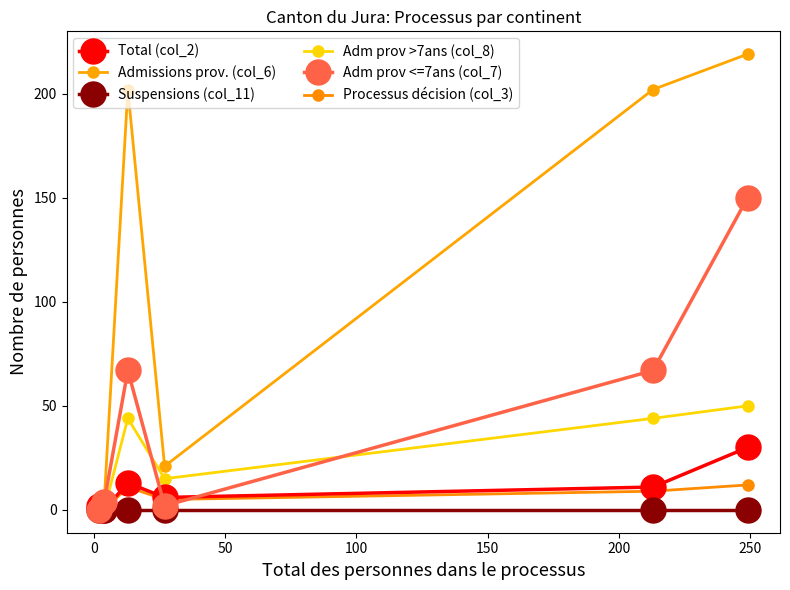

True or false: Suspensions (col_11) and Processus décision (col_3) cross at least once.

False